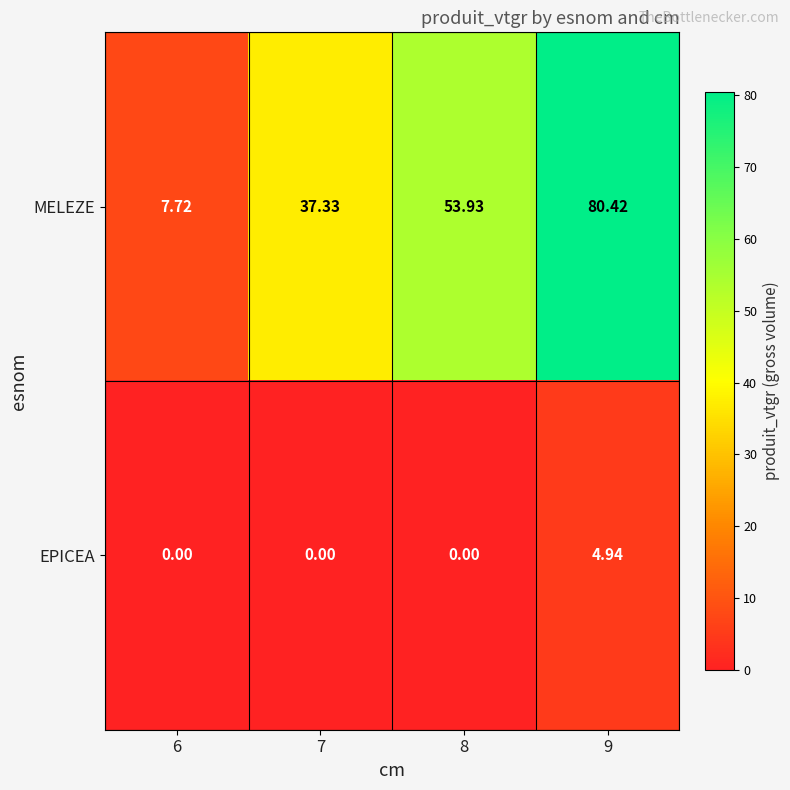

Which series has the largest range (max minus min)?

MELEZE